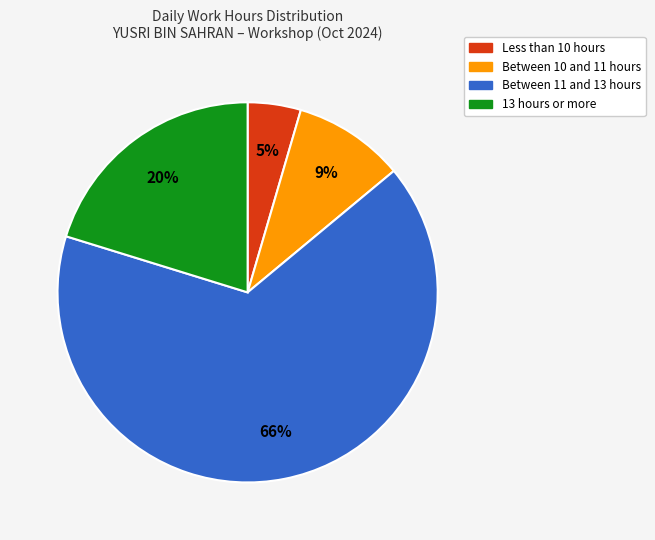

Does any single category account for the majority?

Yes